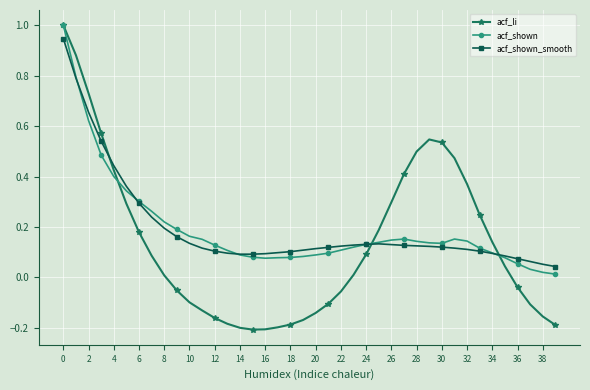

Which series has the widest spread of values?

acf_li